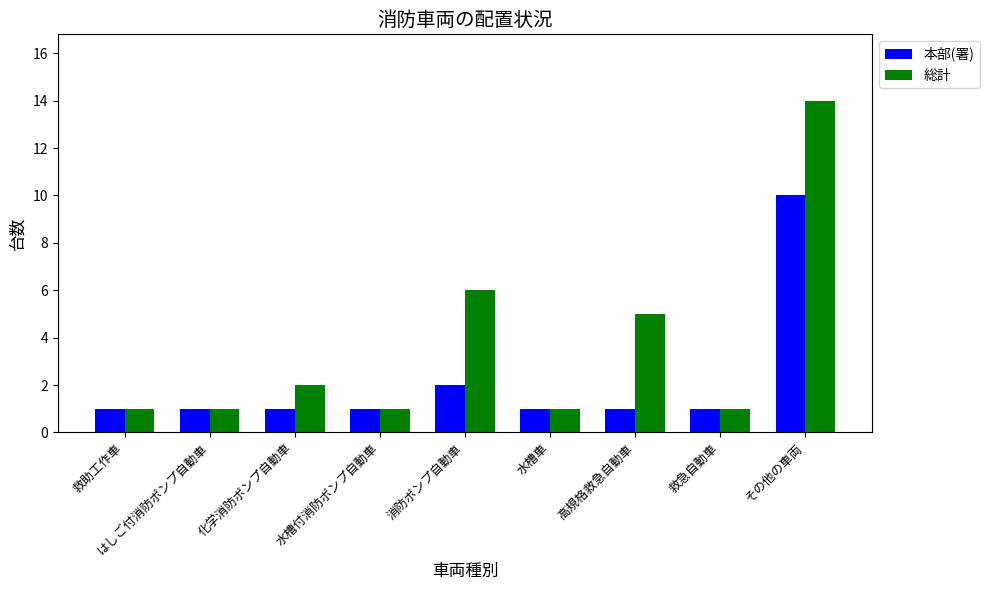

Where is 総計 nearest to the value 7?

消防ポンプ自動車